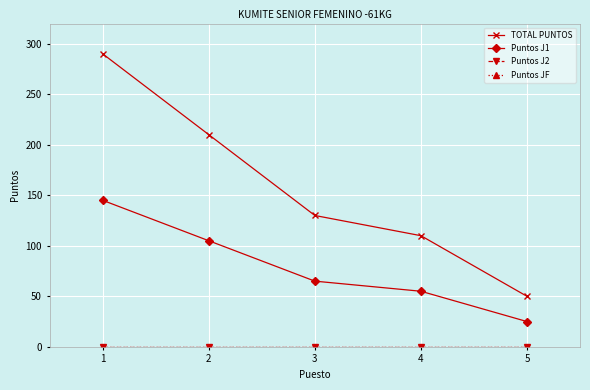

Is this an area chart (filled region under the line)?

No